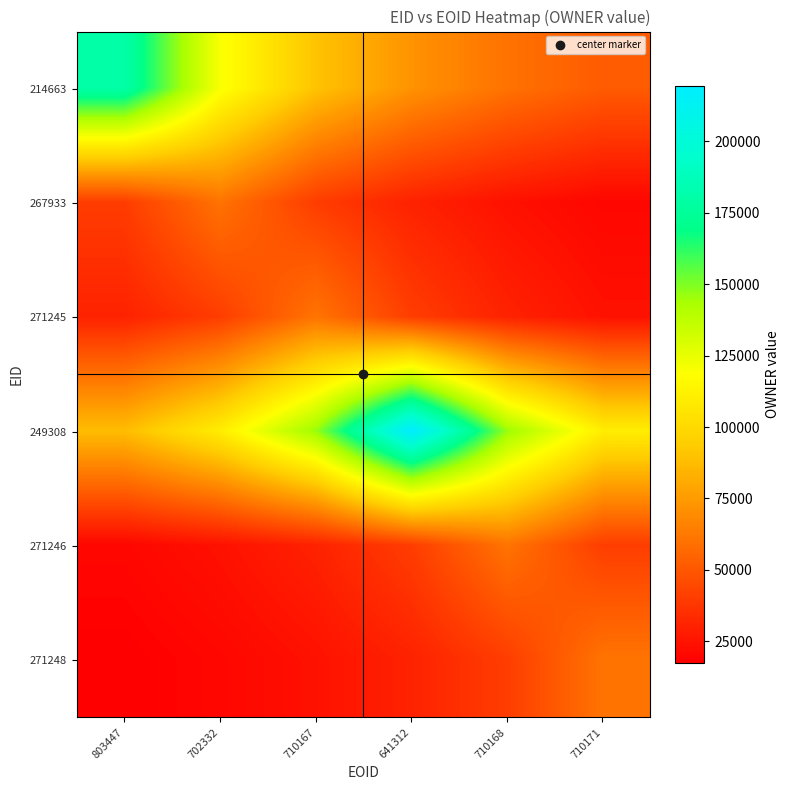

What is the difference between the highest and lowest values at 641312?

189347.0